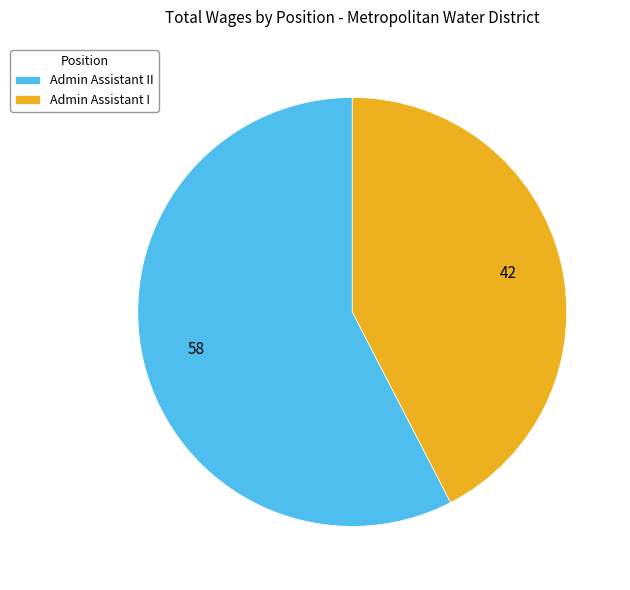

How many slices are in this pie chart?

2